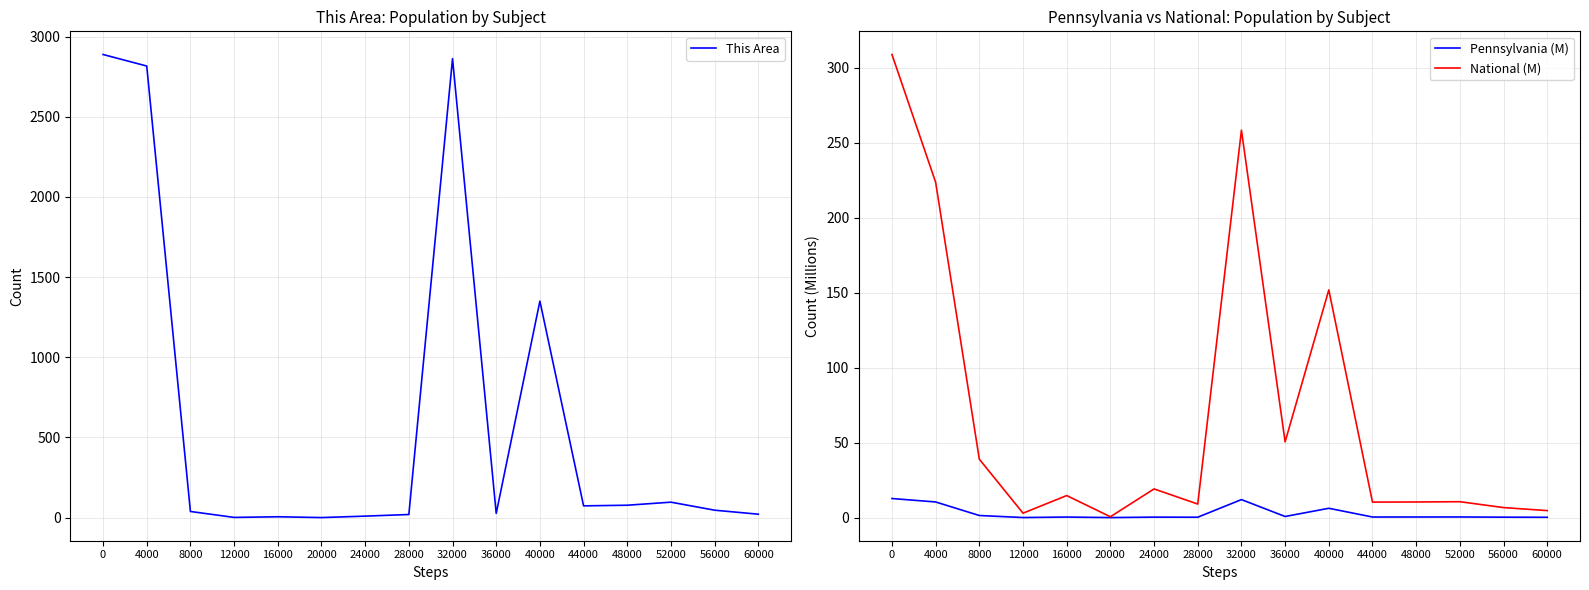

Where is the first local minimum for Pennsylvania (M)?

12000